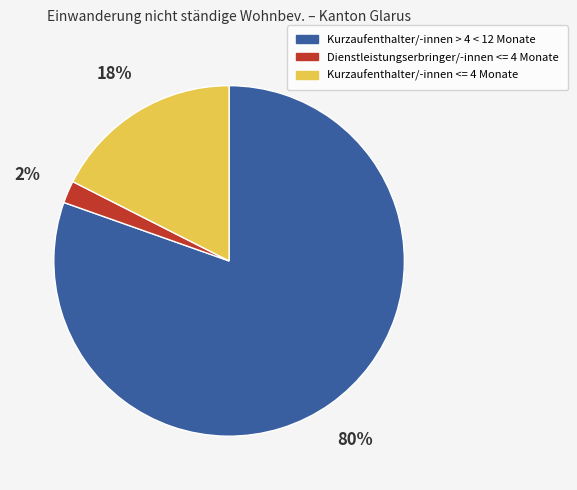

Count the number of slices in the pie.

3